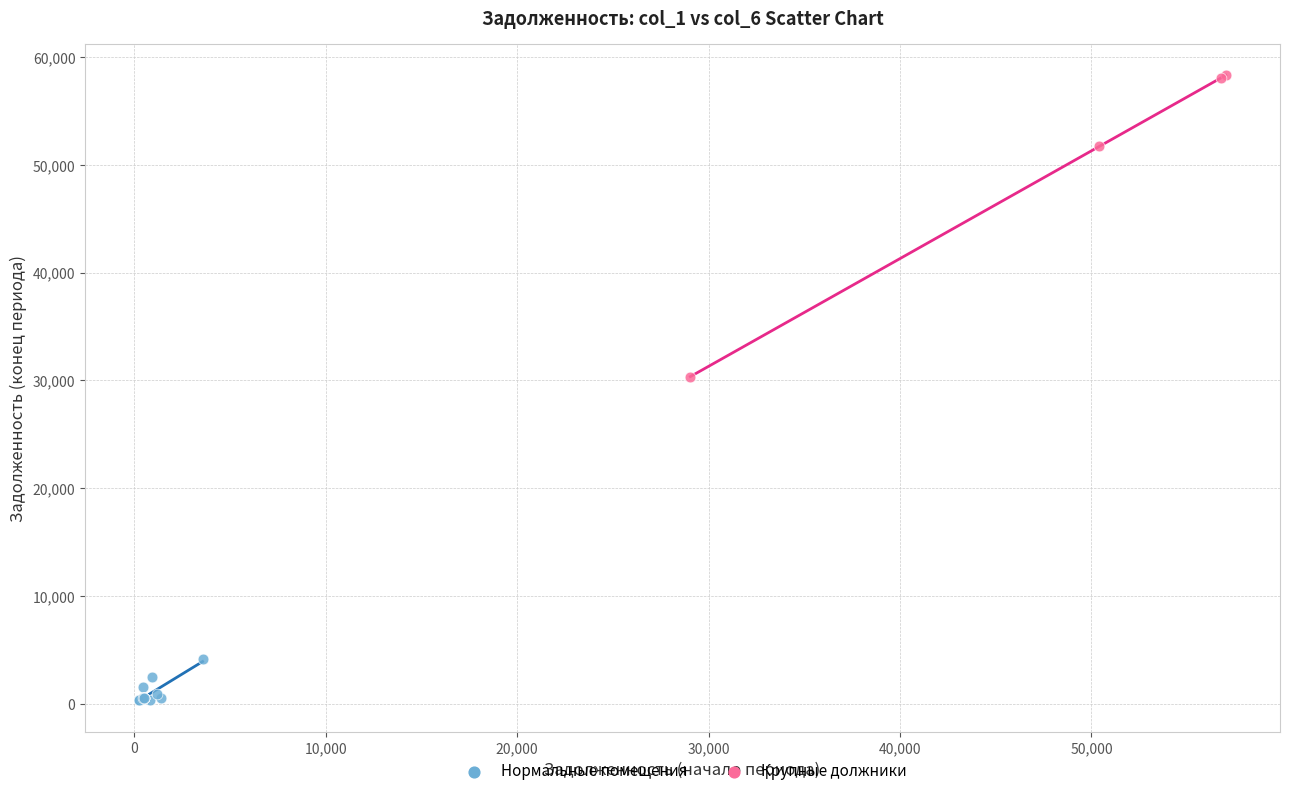

What are all the series names shown in the legend?

Нормальные помещения, Крупные должники